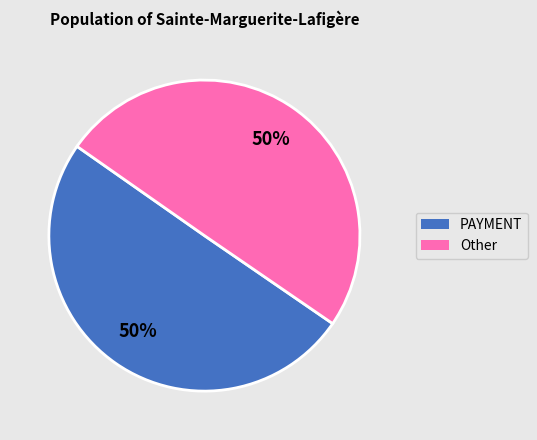

Approximately how many times larger is the value at PAYMENT compared to Other?

1.0